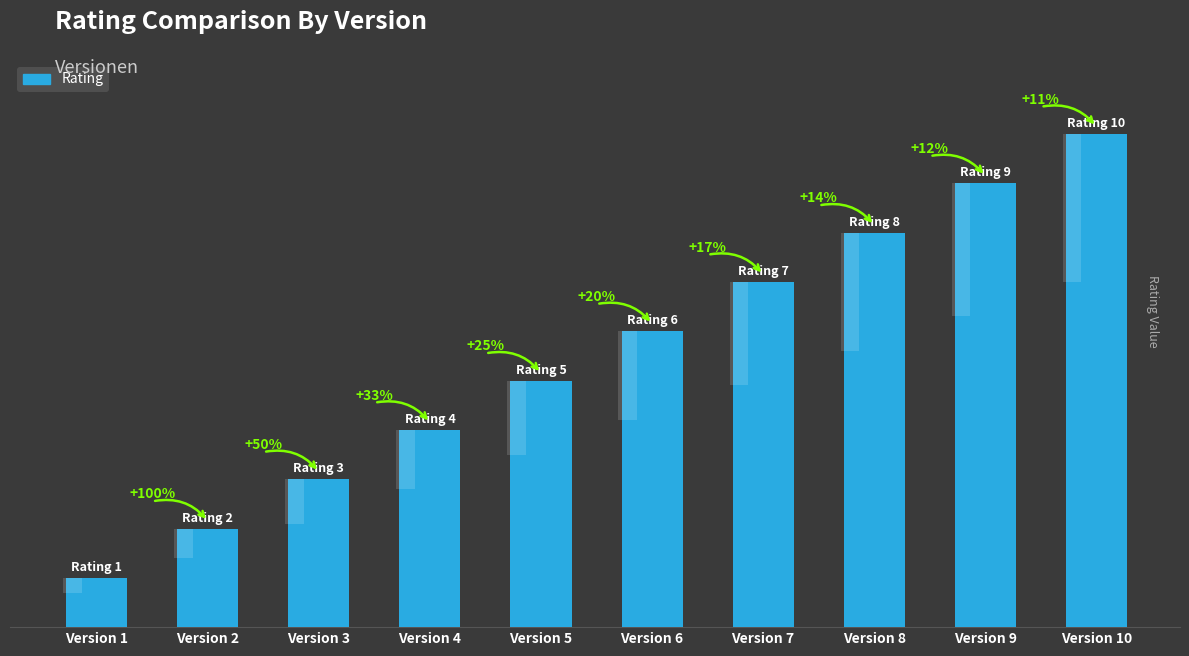

What is the difference between the values at Version 2 and Version 3?

1